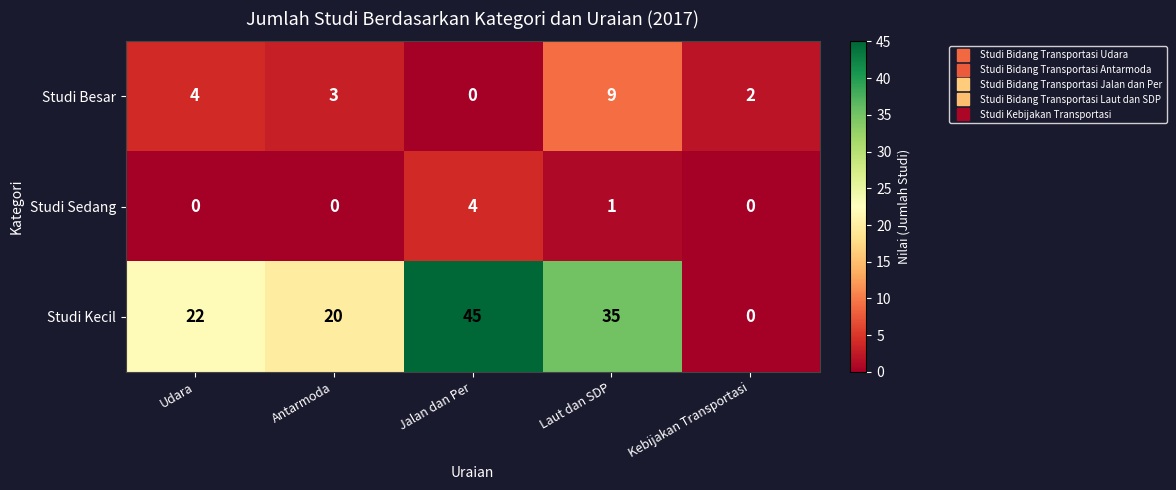

What is the sum of the Studi Sedang values at Jalan dan Per and Antarmoda?

4